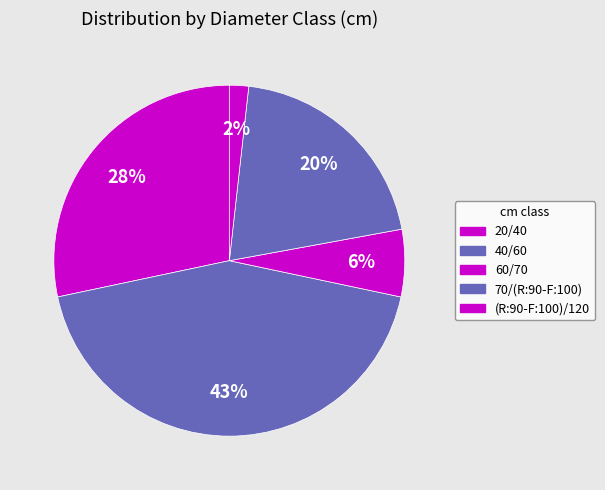

How many segments does this pie chart have?

5